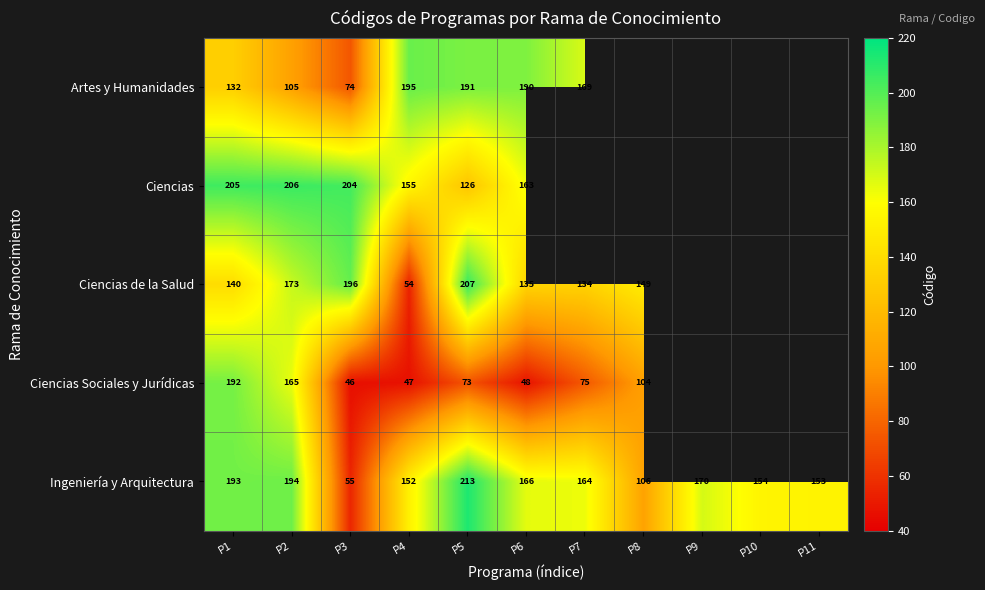

Is the value of Ingeniería y Arquitectura at P7 greater than the value of Ciencias de la Salud at P8?

Yes